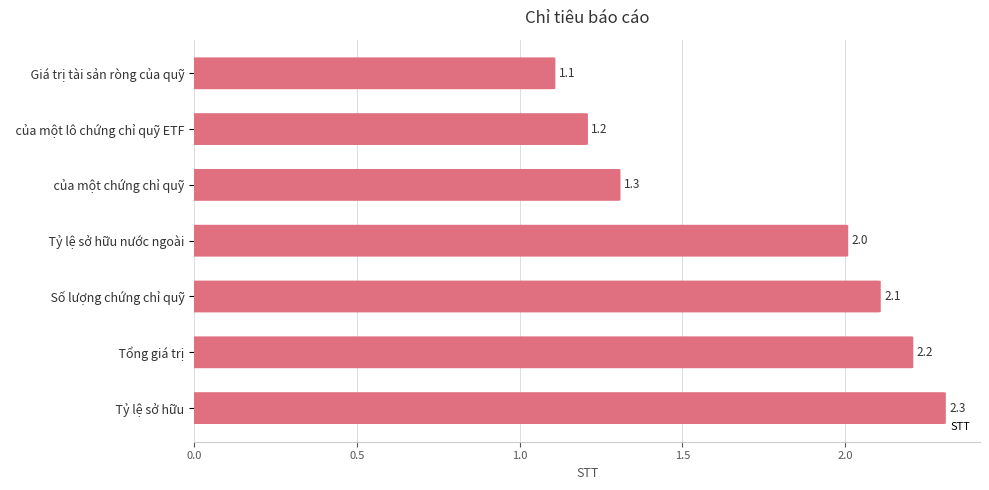

What is the value of the 6th bar from the left?

2.2